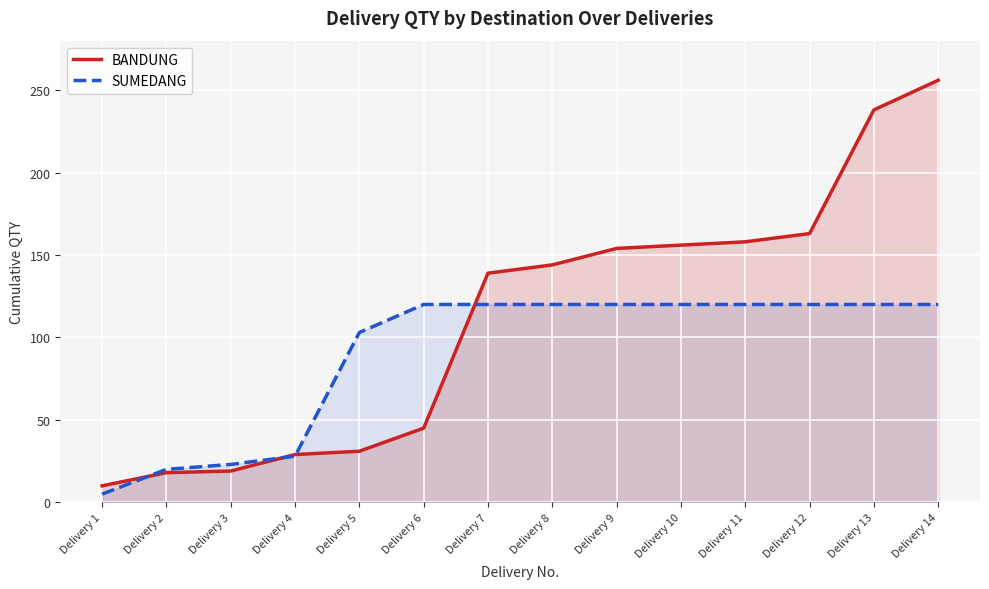

What is the total value across all series at Delivery 11?

278